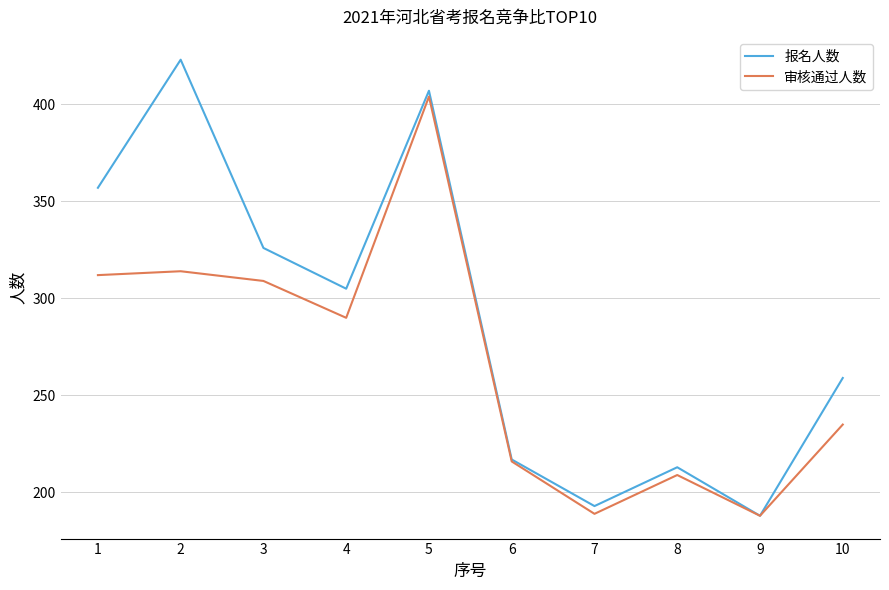

What is the lowest value of the 报名人数 series?

188